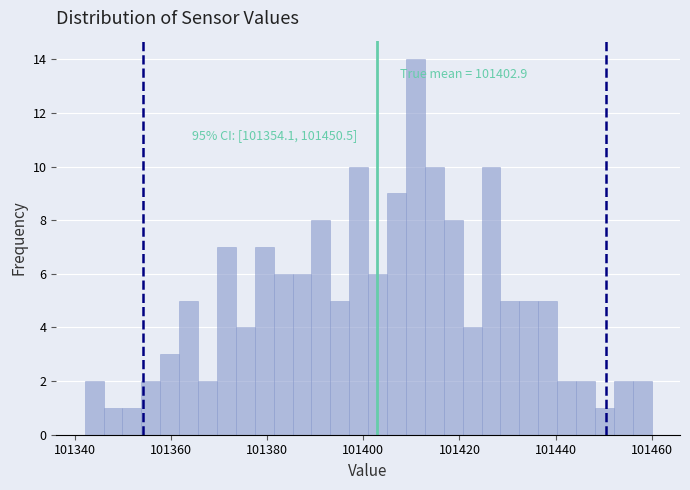

Around what value on the x-axis is the tallest bar? Give the approximate position of its centre, as read against the axis.

101410